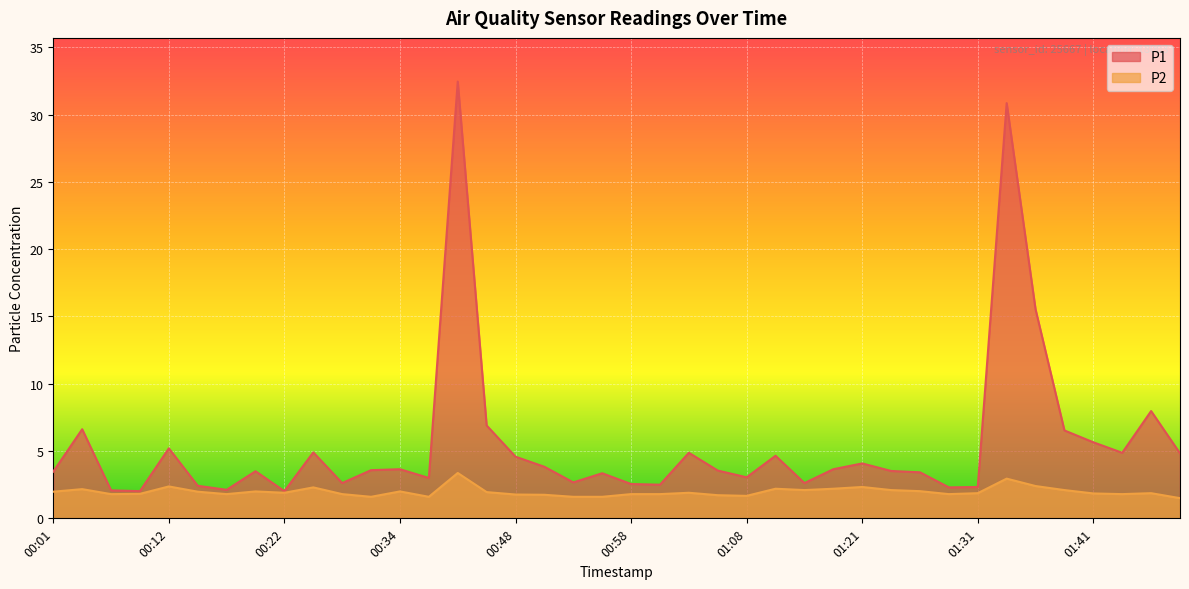

Which series has the widest spread of values?

P1